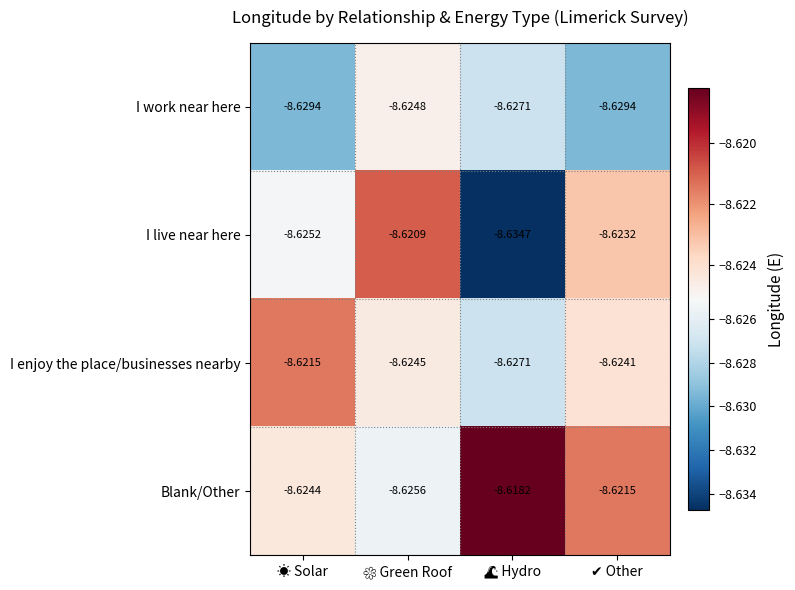

Rank the series by their average value, from lowest to highest.

I work near here, I live near here, I enjoy the place/businesses nearby, Blank/Other